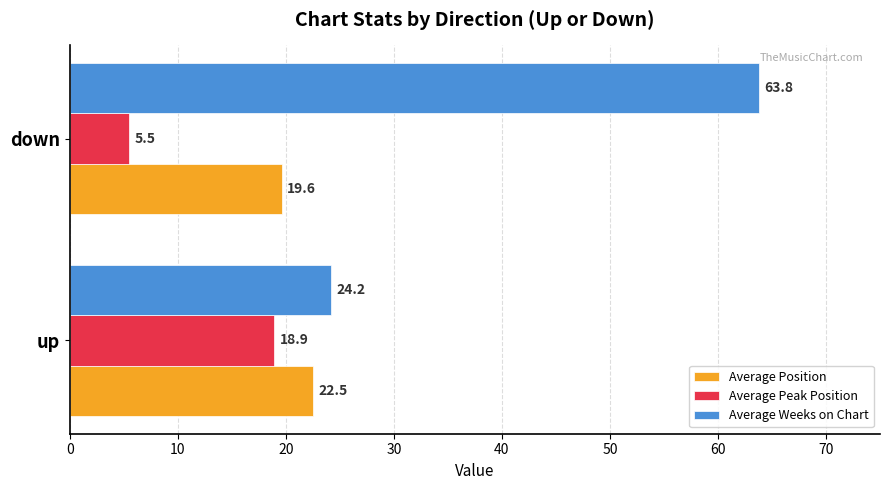

Where is Average Peak Position nearest to the value 12?

down